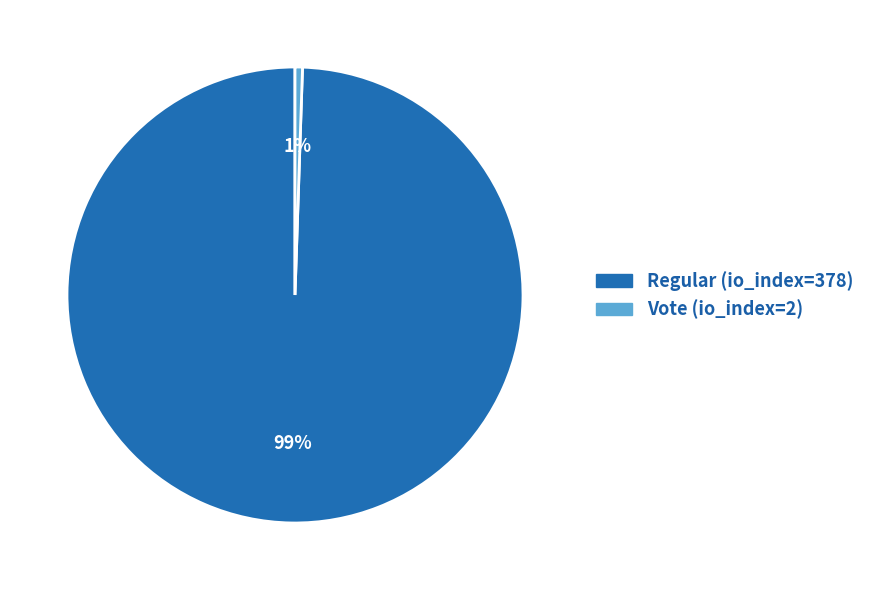

How many segments does this pie chart have?

2